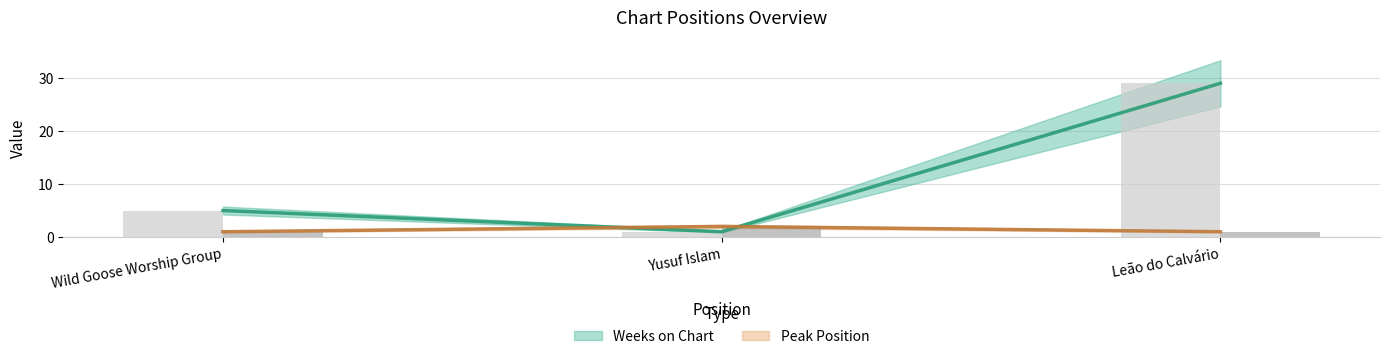

Rank the series by their average value, from lowest to highest.

Peak Position (bar), Weeks on Chart (bar)